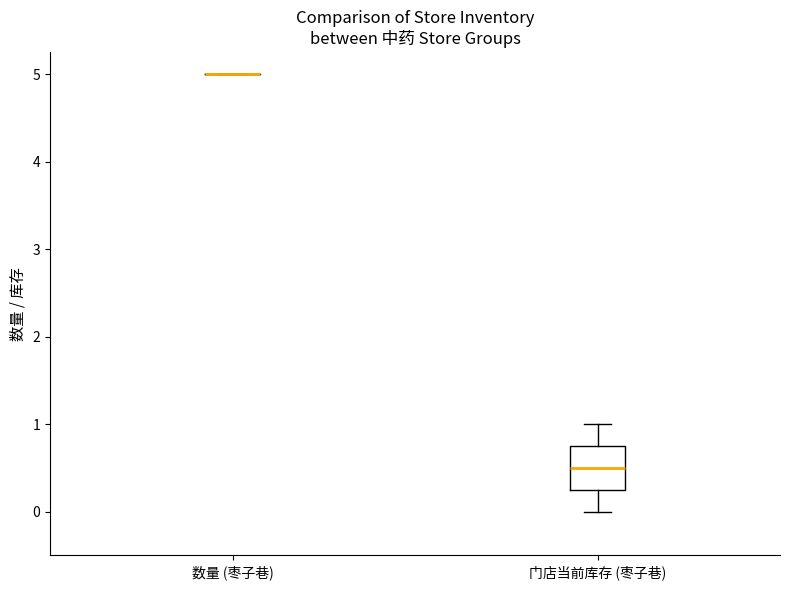

Reading left to right, transcribe this box plot: for each box, give where its median line is, the range the box spans, and where its two whiskers end, as read against the y-axis. The values are not printed on the chart, so give them approximately, as read against the axis.

数量 (枣子巷): box collapsed to a line at 5.0, whiskers 5.0 to 5.0
门店当前库存 (枣子巷): median 0.5, box 0.3 to 0.8, whiskers 0.0 to 1.0